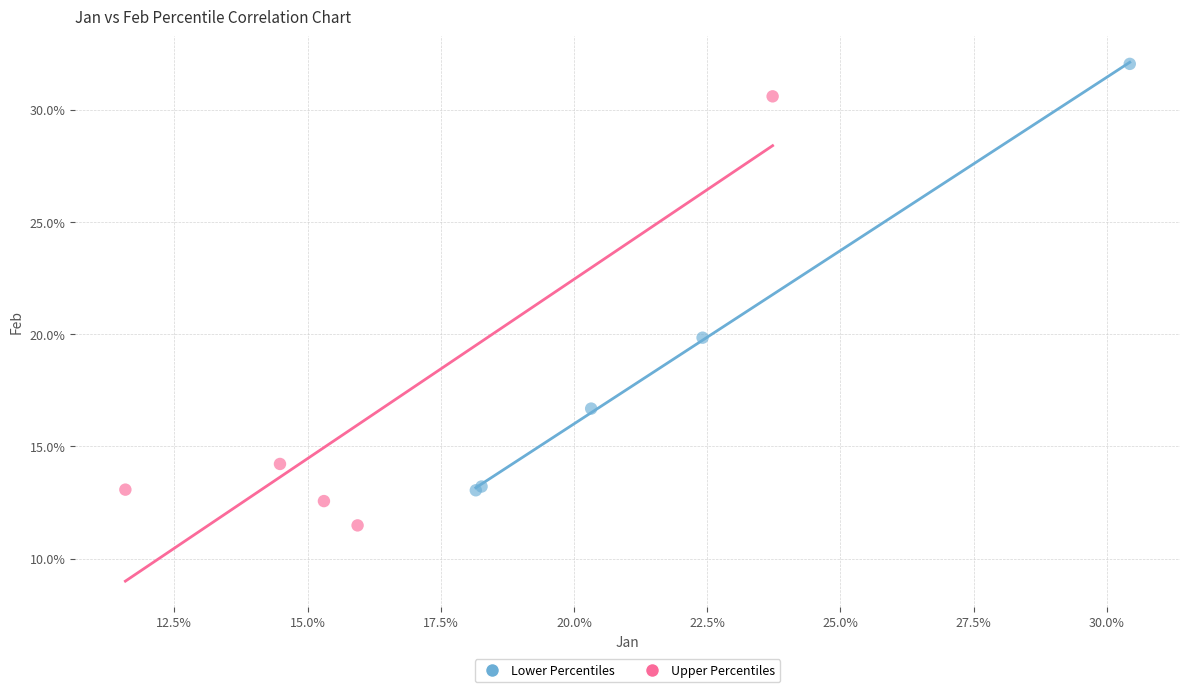

What are all the series names shown in the legend?

Lower Percentiles, Upper Percentiles